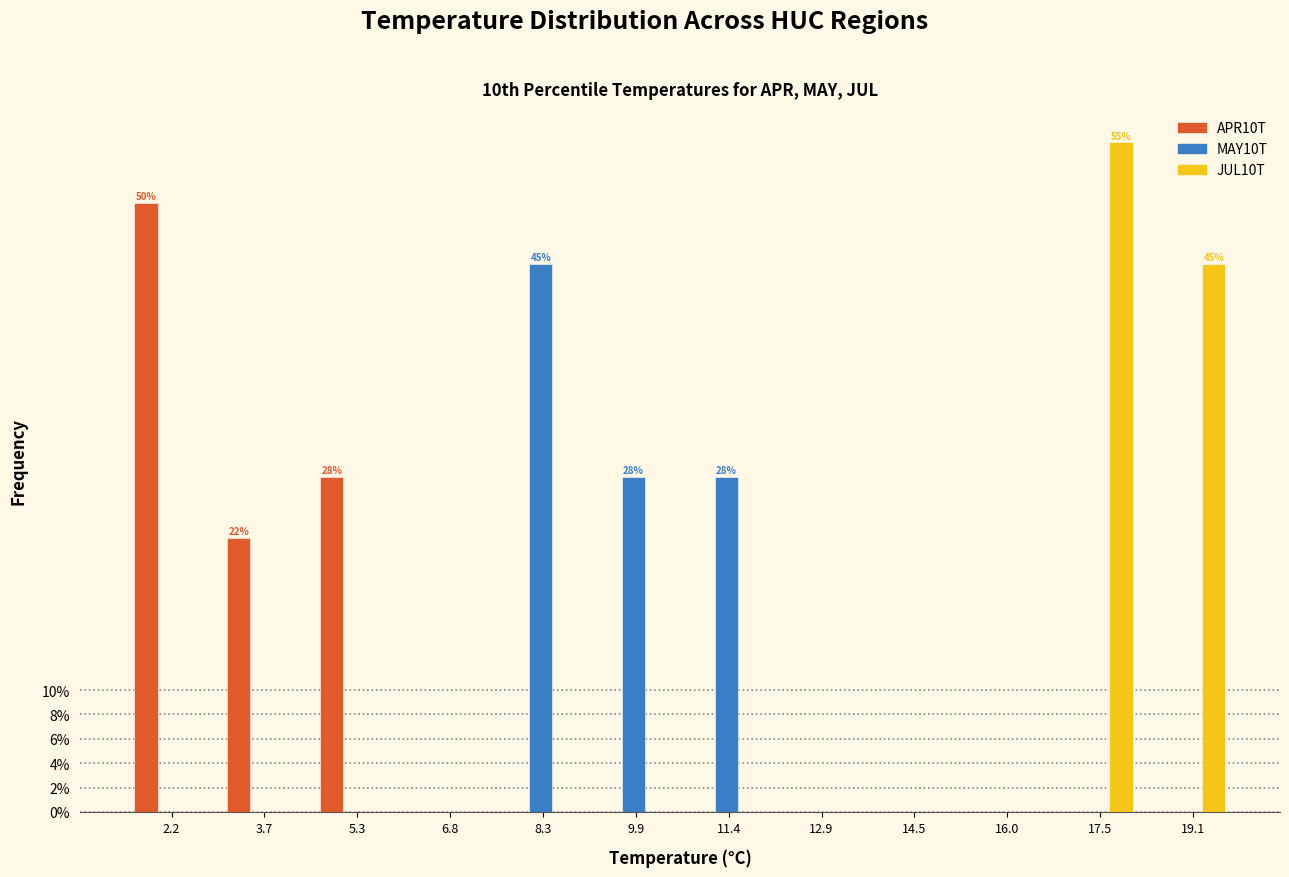

Between 2.2 and 12.9, which series saw the biggest shift?

APR10T